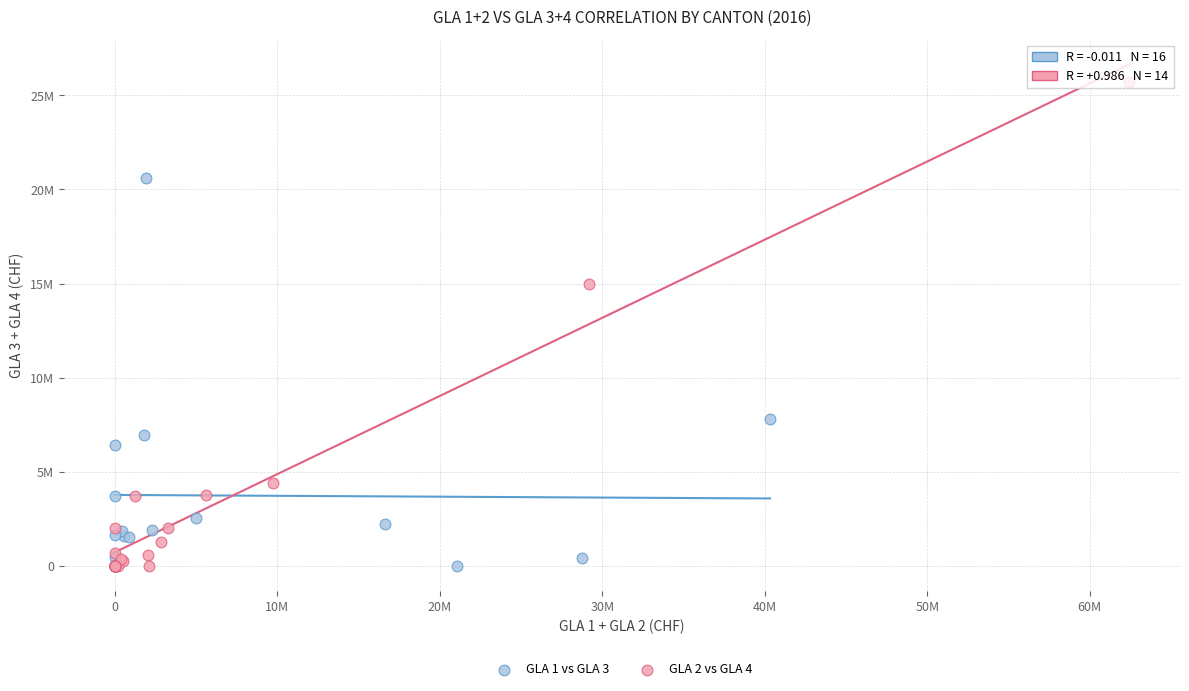

What are all the series names shown in the legend?

GLA 1 vs GLA 3, GLA 2 vs GLA 4